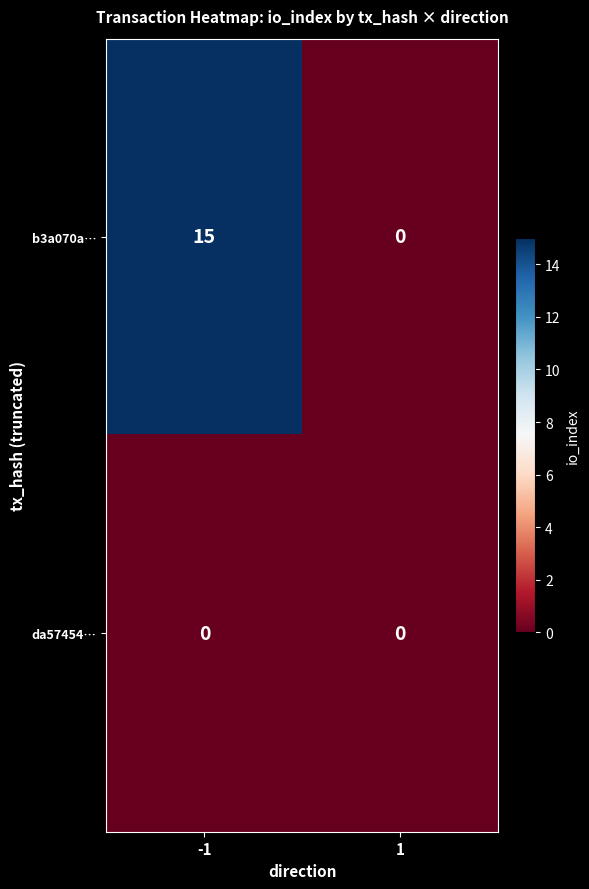

Reading left to right, list all the values displayed in this chart.

b3a070a…: -1=15	1=0
da57454…: -1=0	1=0